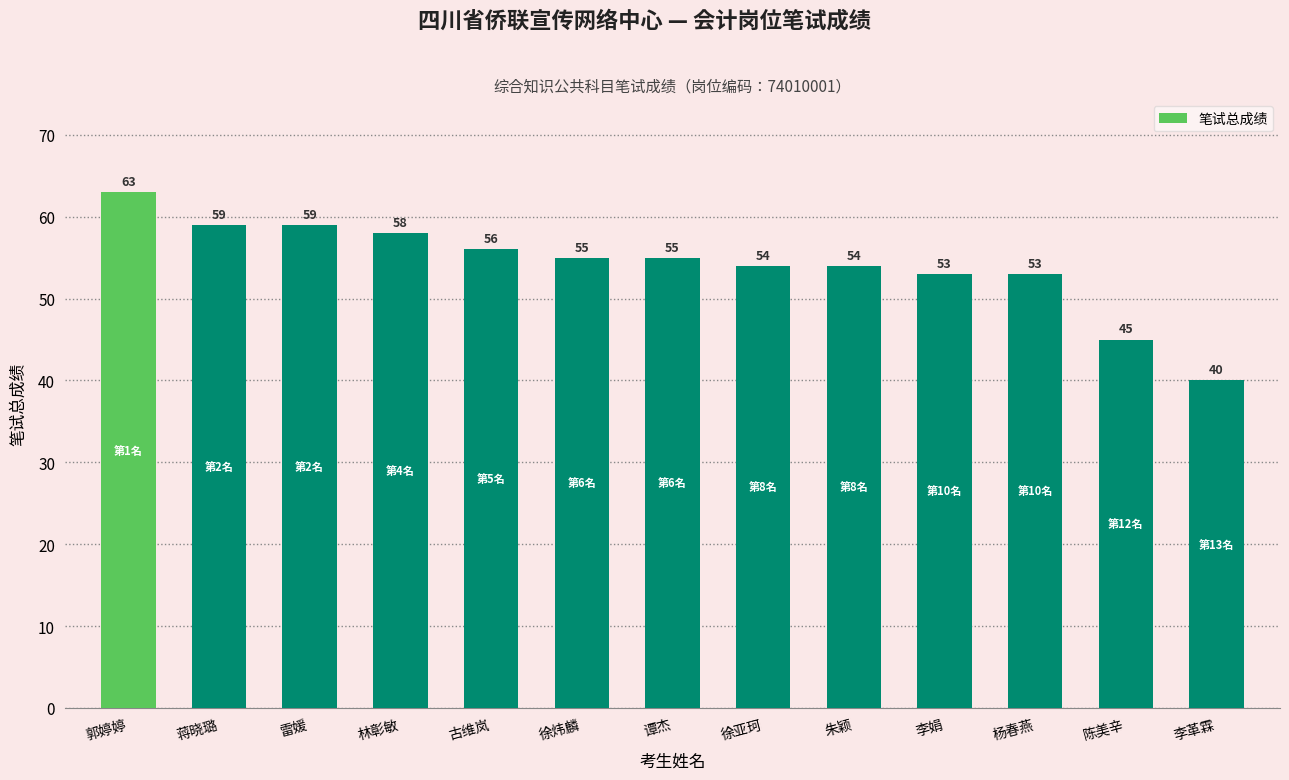

What is the maximum value shown in the chart?

63